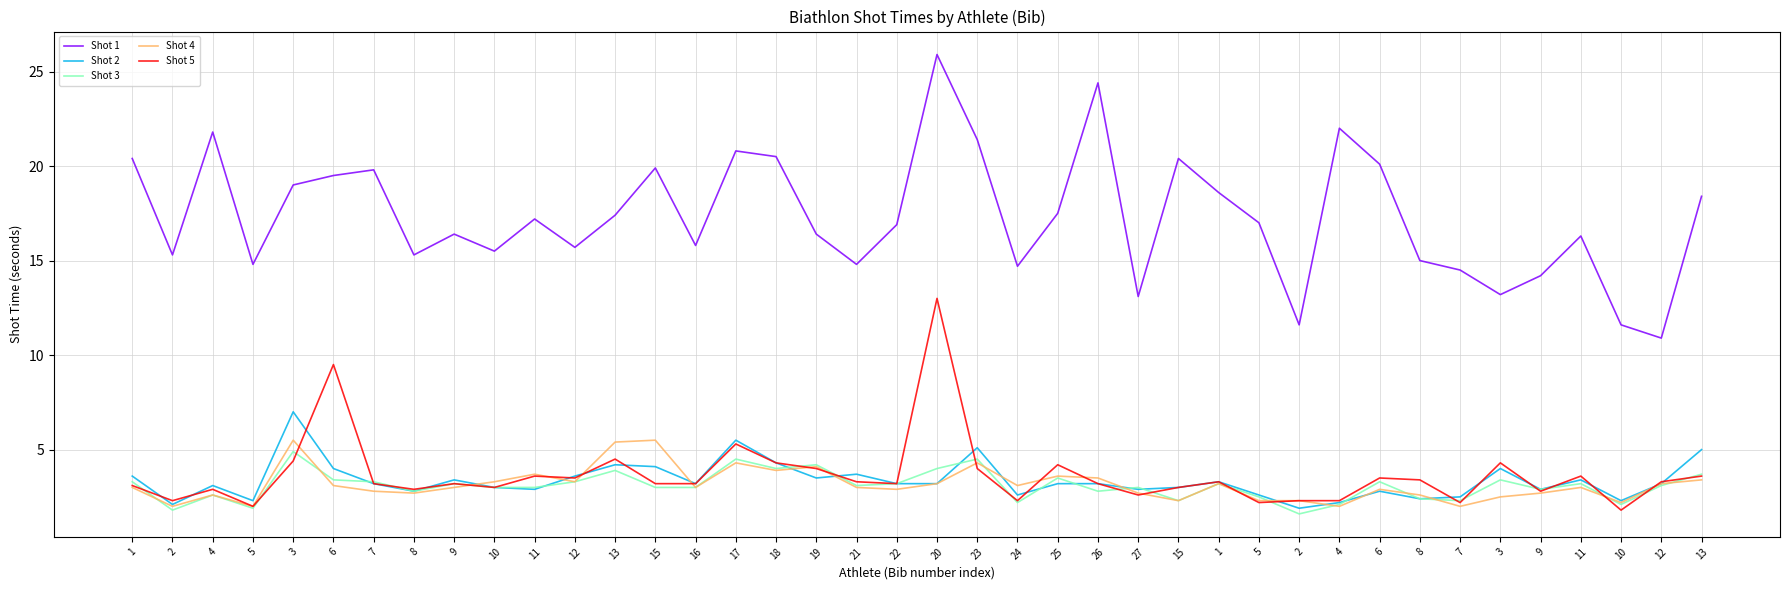

True or false: Shot 2 has more than 1 interior local peaks.

True